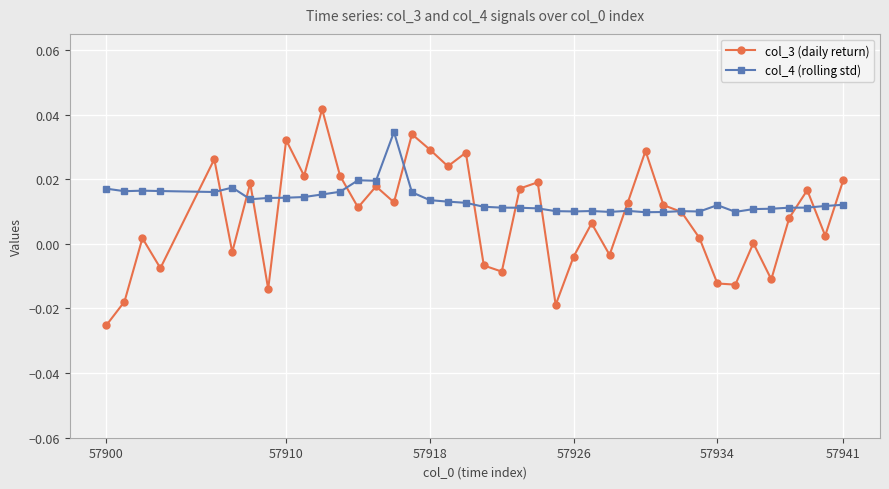

Is this an area chart (filled region under the line)?

No